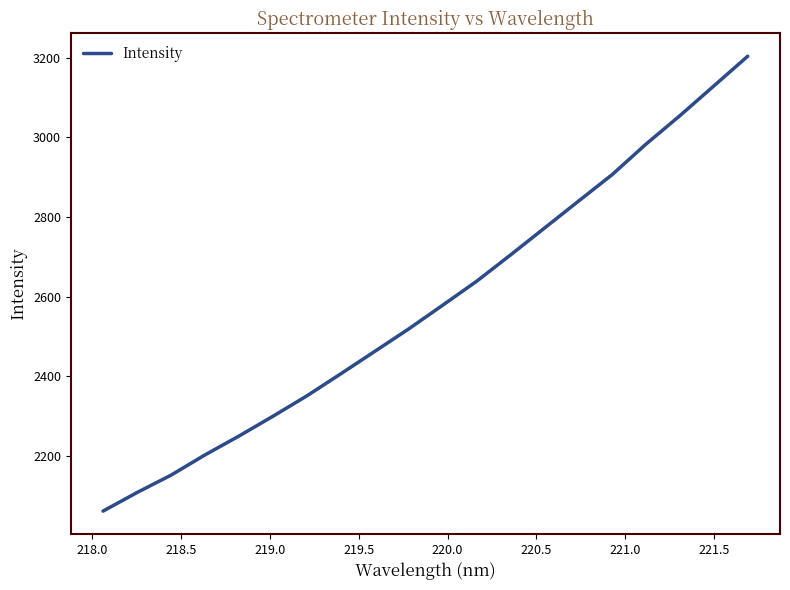

What is the minimum value shown in the chart?

2061.1